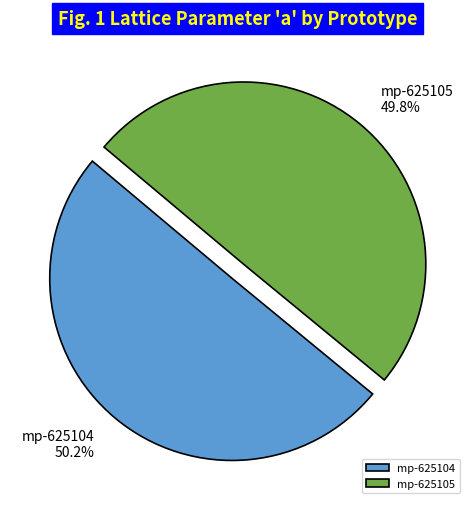

Is it true that mp-625105 is 59% of the pie?

False